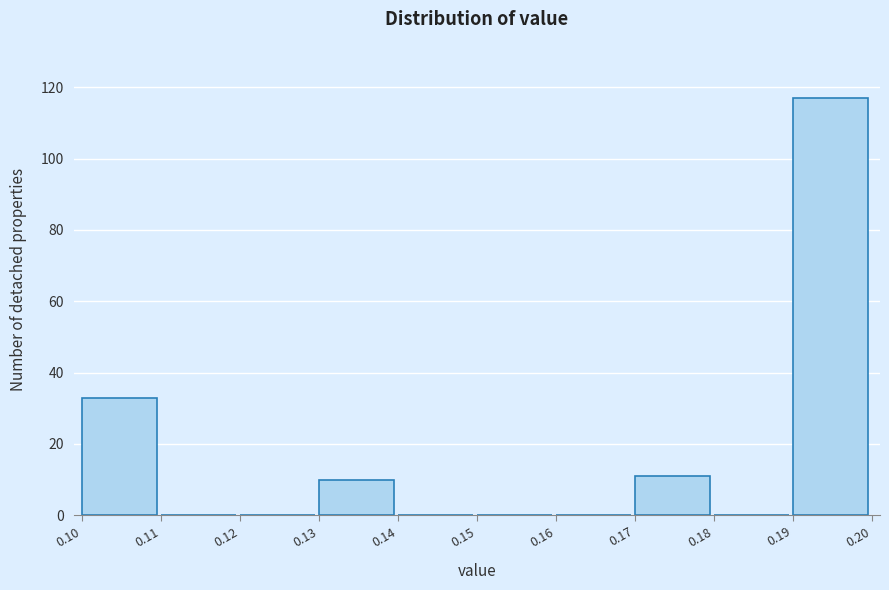

How tall is the bar that spans 0.10 to 0.11 on the x-axis? The values are not printed on the chart, so give them approximately, as read against the axis.

34